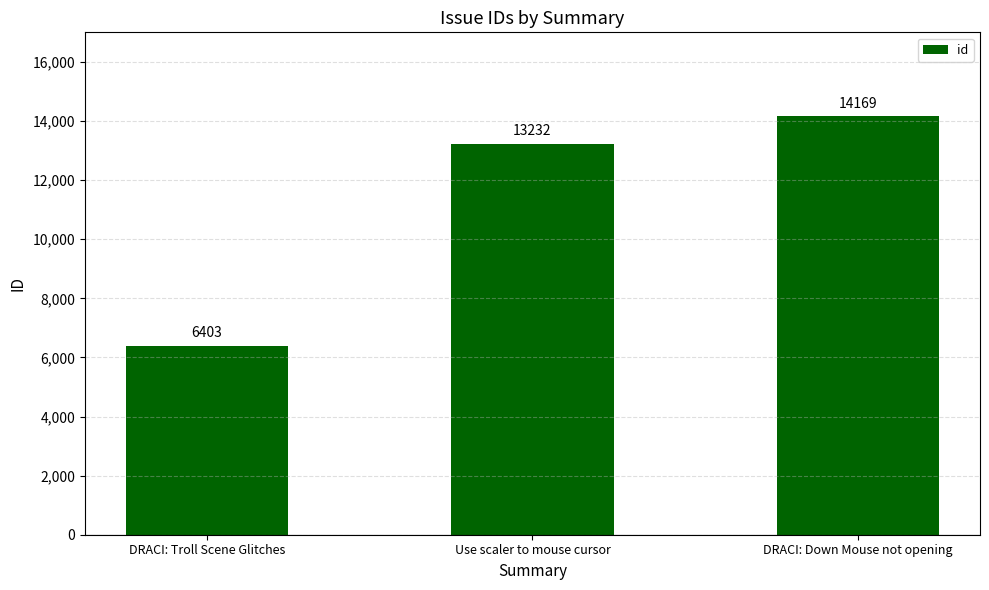

At which label is the value closest to 10286?

Use scaler to mouse cursor